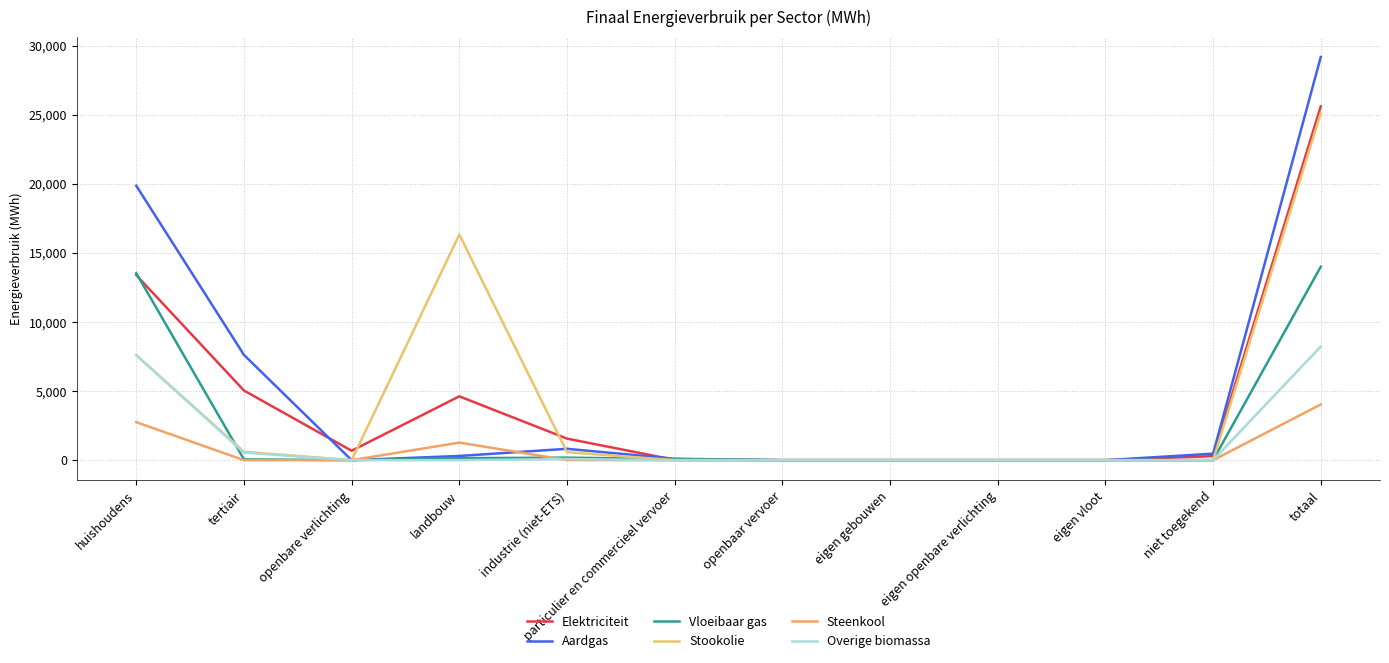

How many intersections are there between Elektriciteit and Stookolie?

2